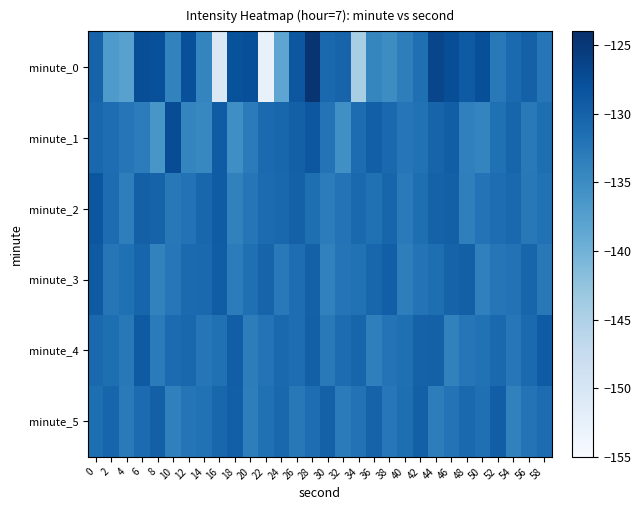

Which series has the largest range (max minus min)?

minute_0